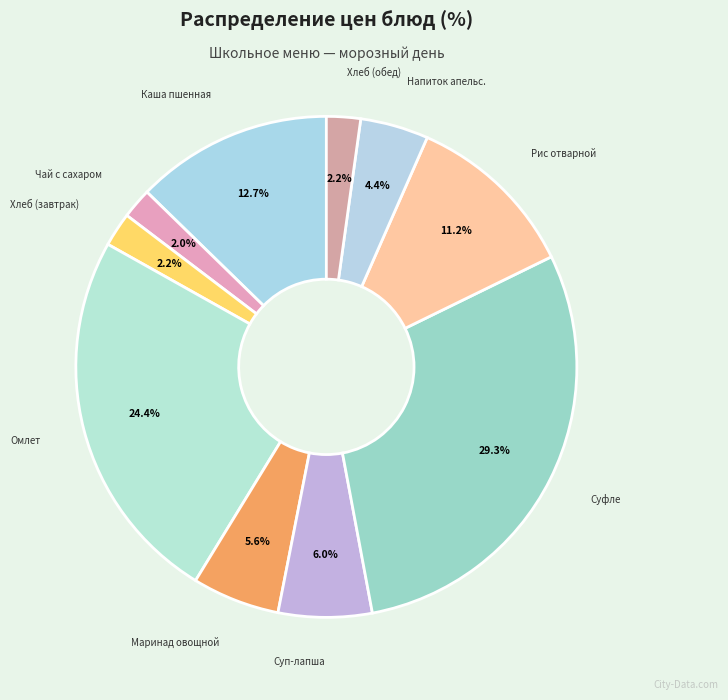

How many segments does this pie chart have?

10